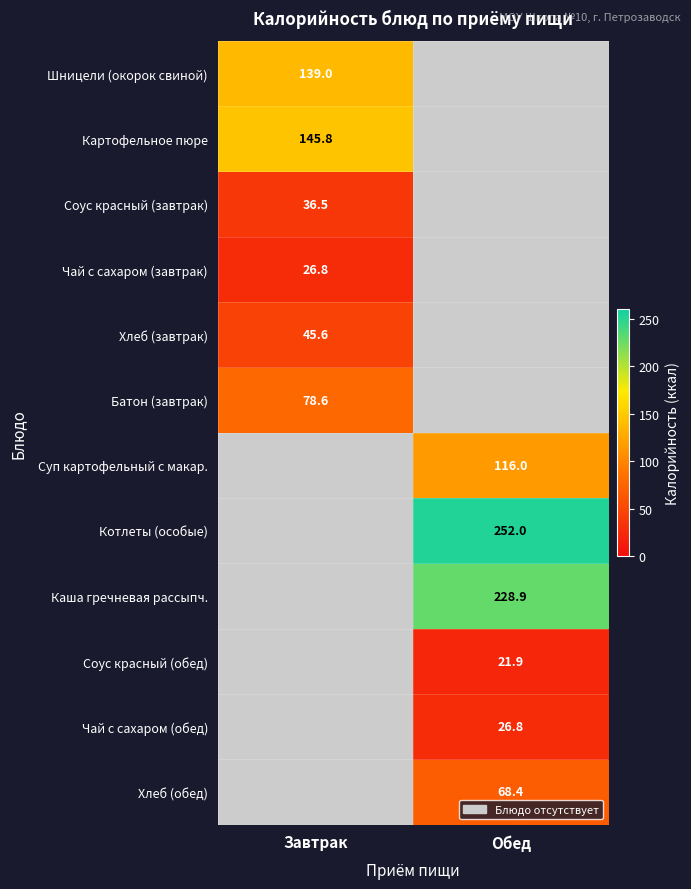

Is the value of Батон (завтрак) at Завтрак greater than the value of Чай с сахаром (завтрак) at Завтрак?

Yes